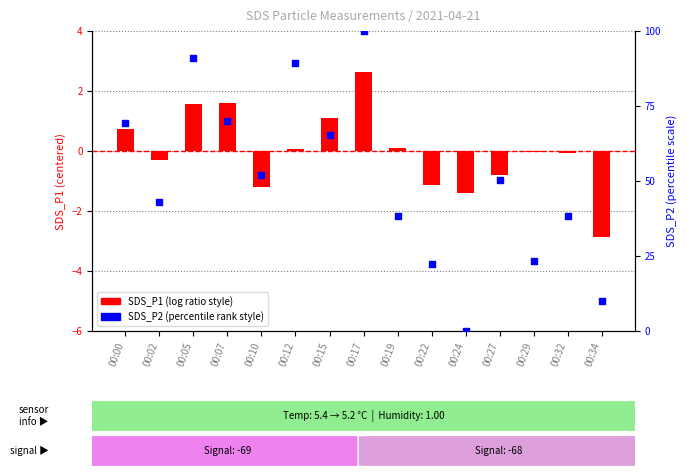

Which series contains the highest Y value?

SDS_P2